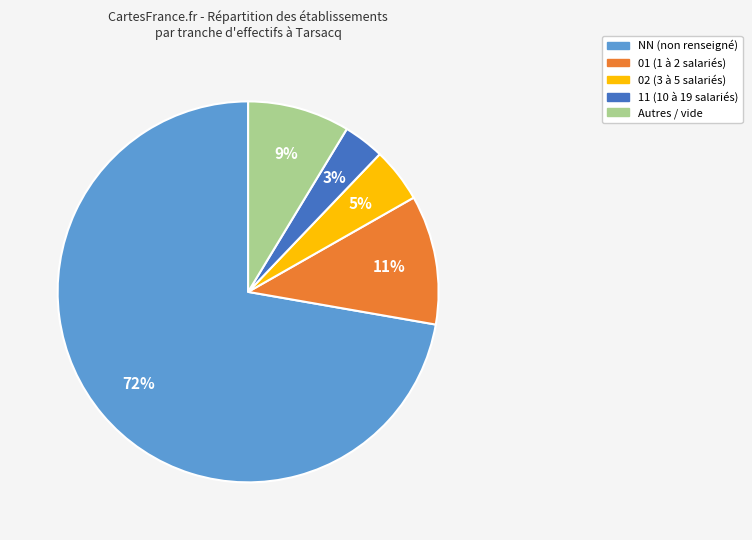

To the nearest percent, what is the difference between the largest and smallest slice percentages?

69%